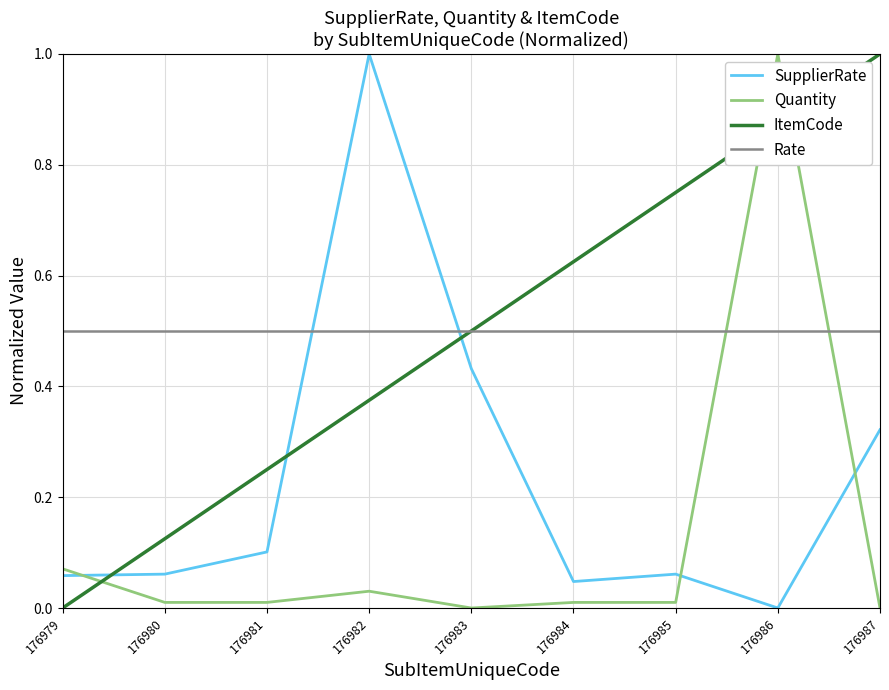

Where is ItemCode nearest to the value 0?

176979